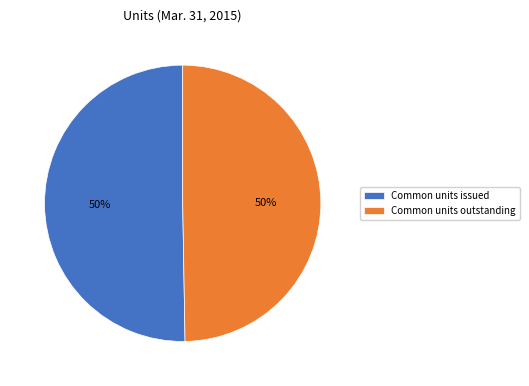

To the nearest percent, what is the average slice percentage?

50%